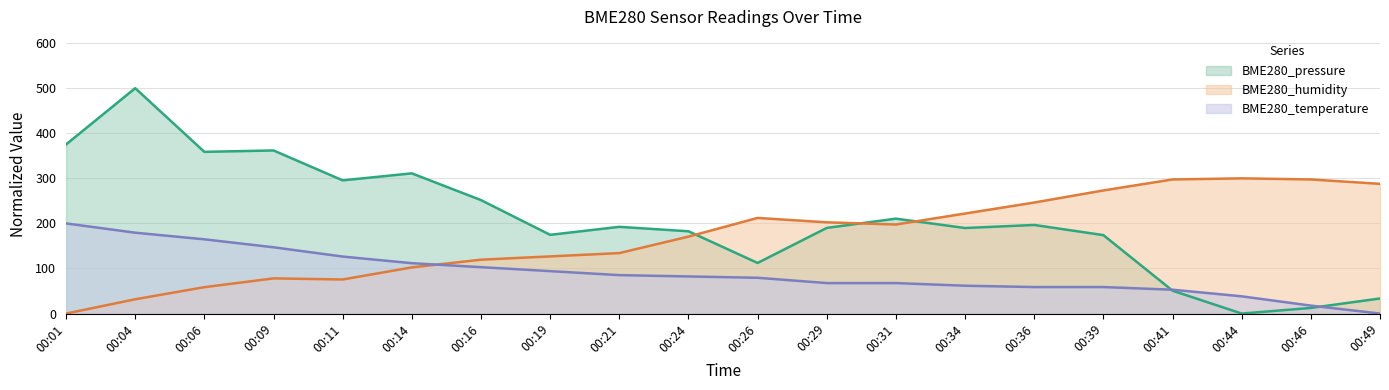

How many distinct data groups are displayed?

3